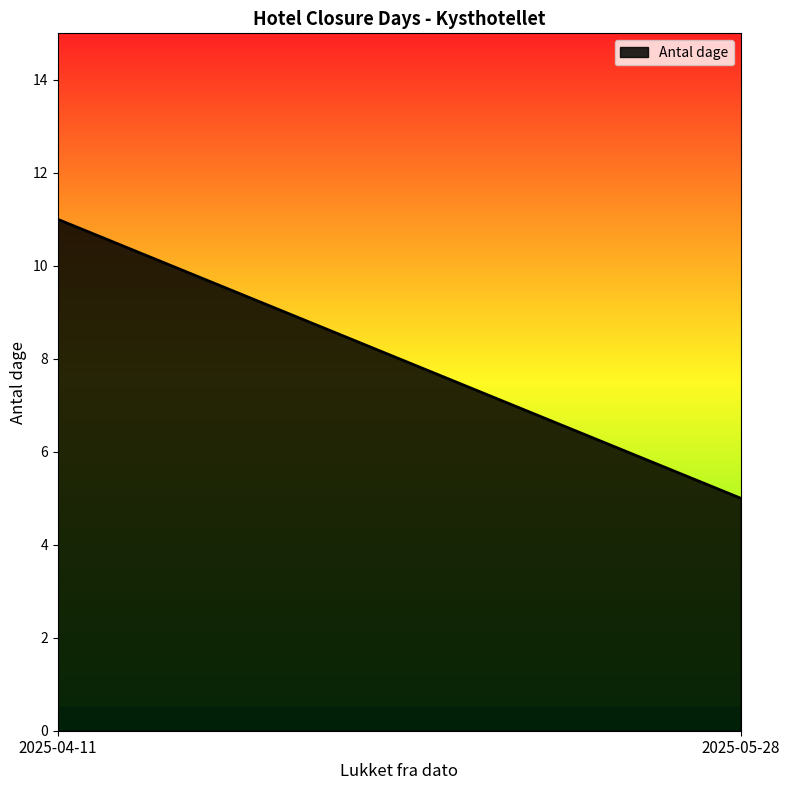

At which label is the value closest to 8?

2025-04-11